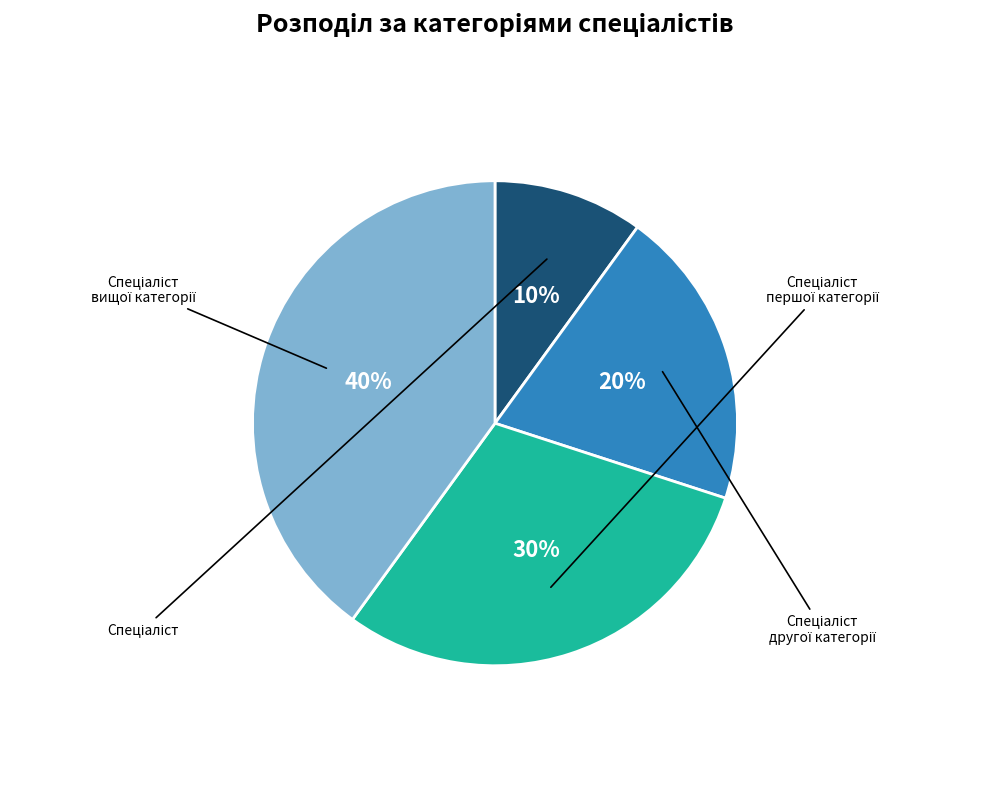

Which category has the biggest portion of the pie?

Спеціаліст вищої категорії